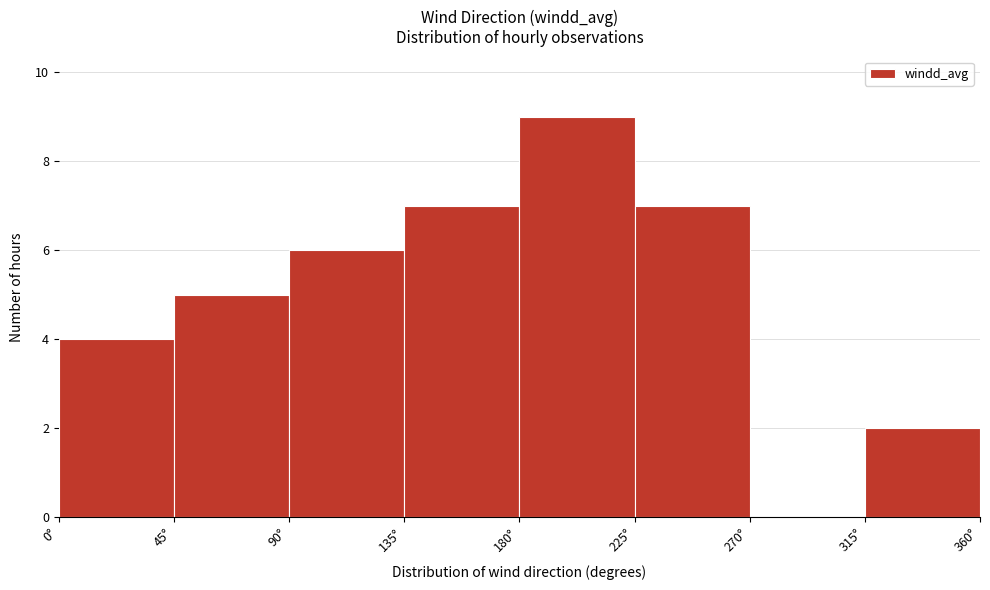

Reading left to right, transcribe this chart: for each bar, give the range it covers on the x-axis and its height. The values are not printed on the chart, so give them approximately, as read against the axis.

0 to 45: 4
45 to 90: 5
90 to 135: 6
135 to 180: 7
180 to 225: 9
225 to 270: 7
270 to 315: 0
315 to 360: 2